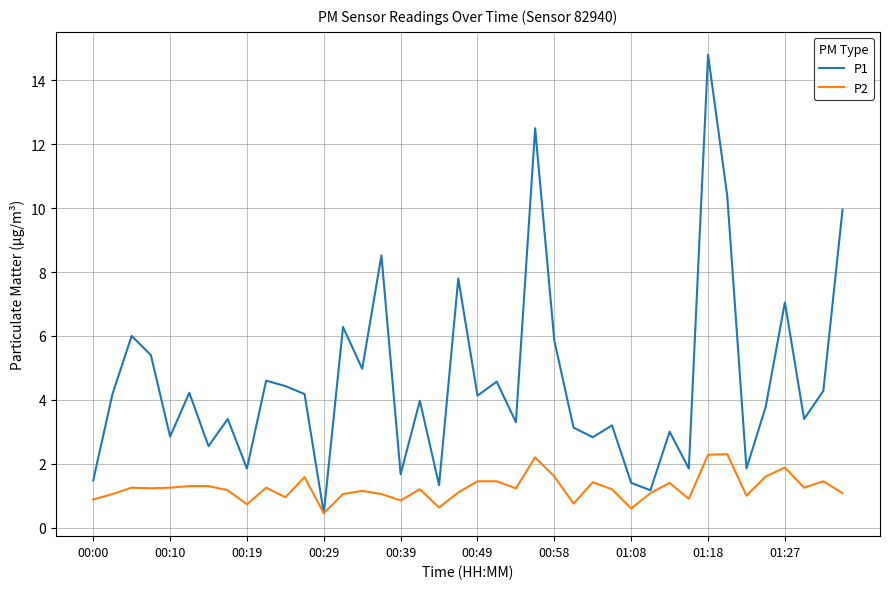

Which series has the largest total across all categories?

P1